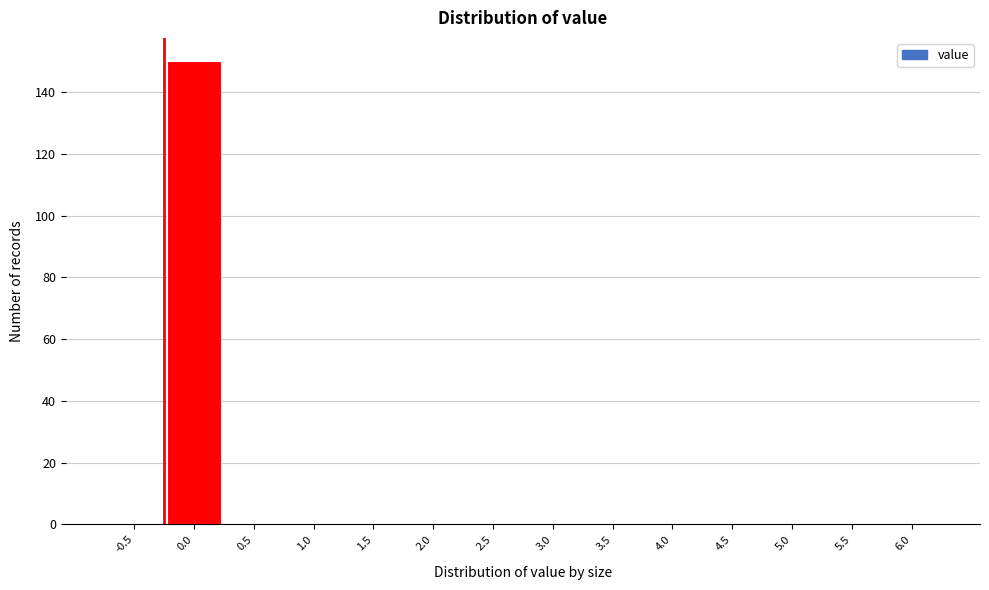

Reading right to left, list all the values displayed in this chart.

6.0=0	5.5=0	5.0=0	4.5=0	4.0=0	3.5=0	3.0=0	2.5=0	2.0=0	1.5=0	1.0=0	0.5=0	0.0=150	-0.5=0